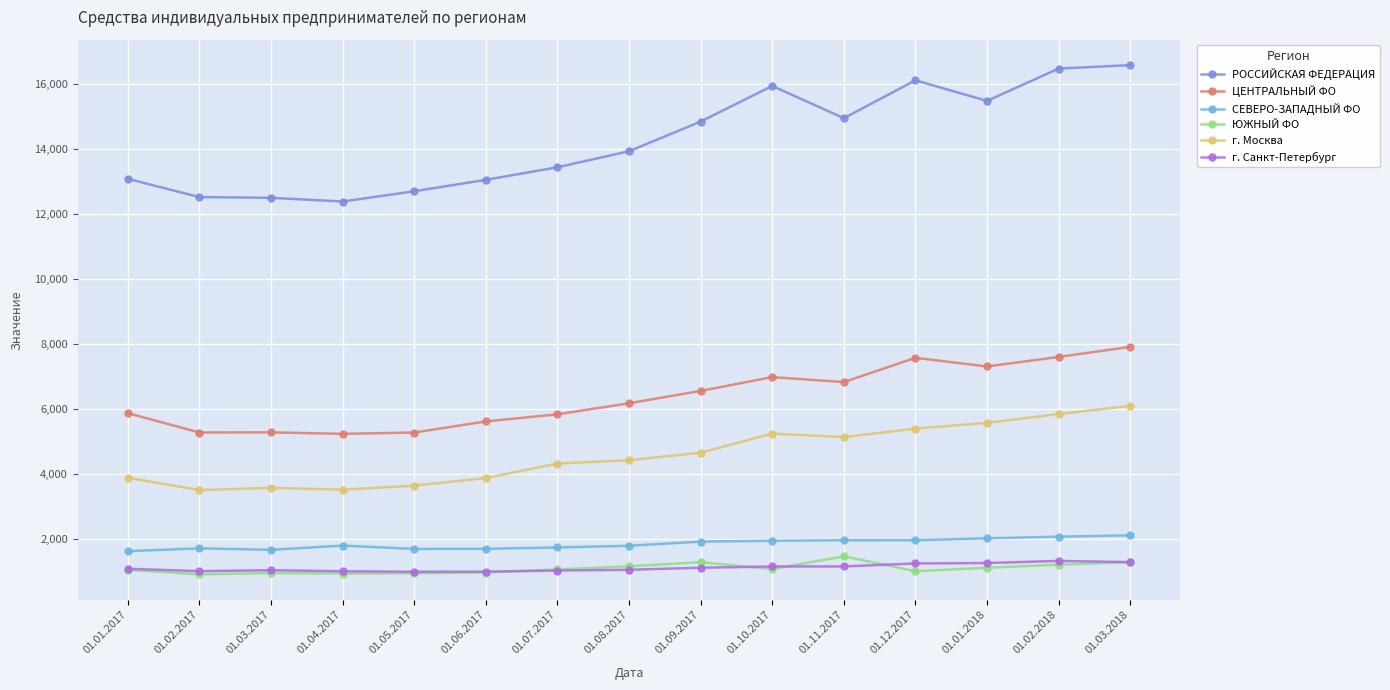

What is the average value of the г. Москва series?

4577